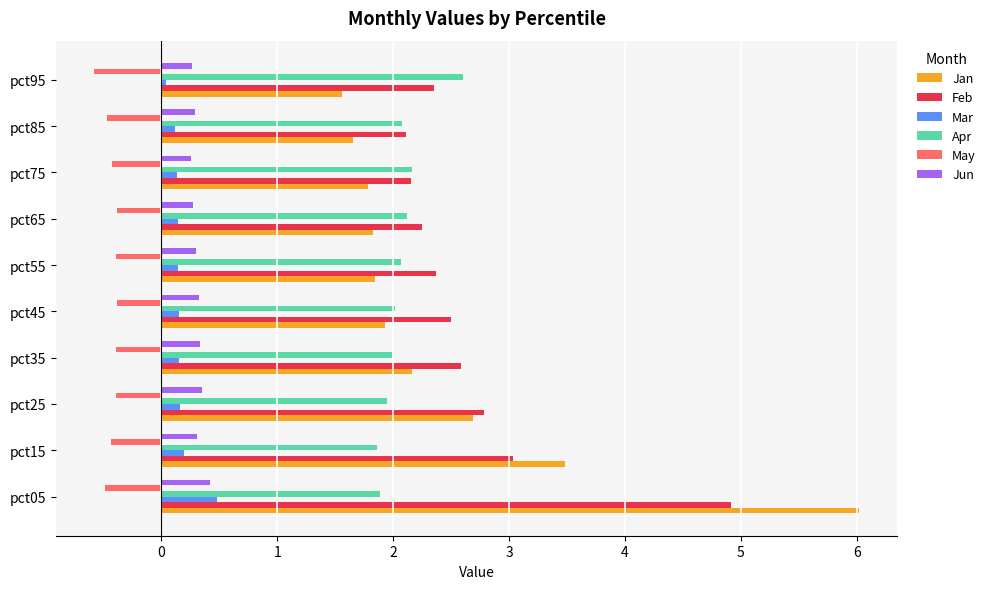

What is the sum of all Jun values?

3.1